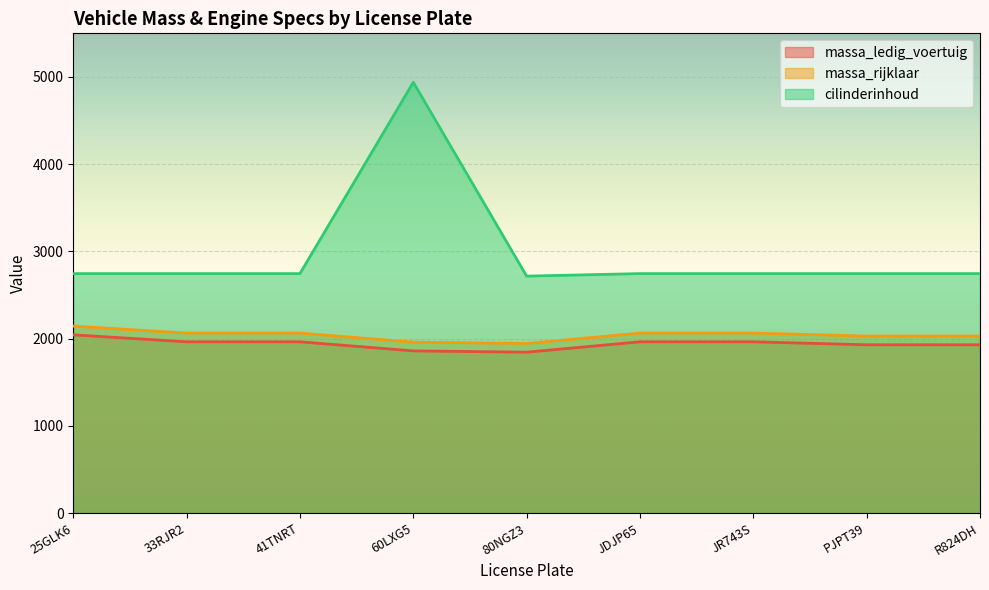

What is the difference between the maximum and minimum values in the massa_rijklaar series?

199